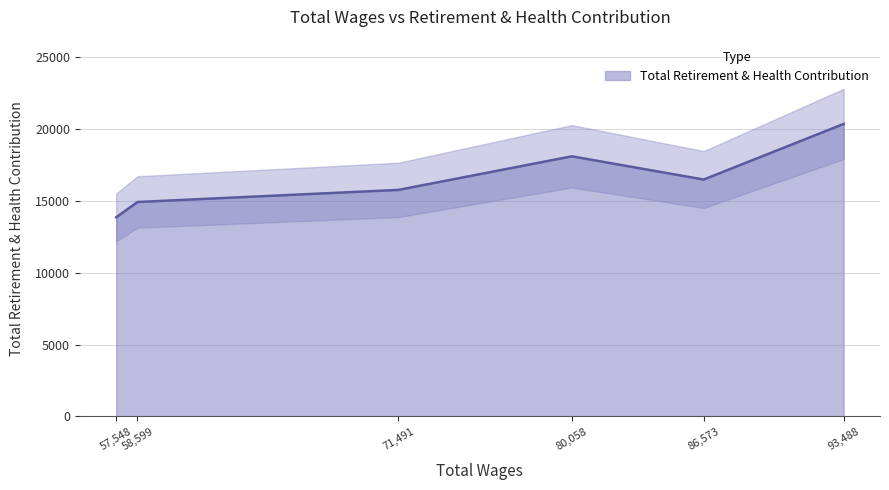

Where is the data nearest to the value 17117?

86573.0